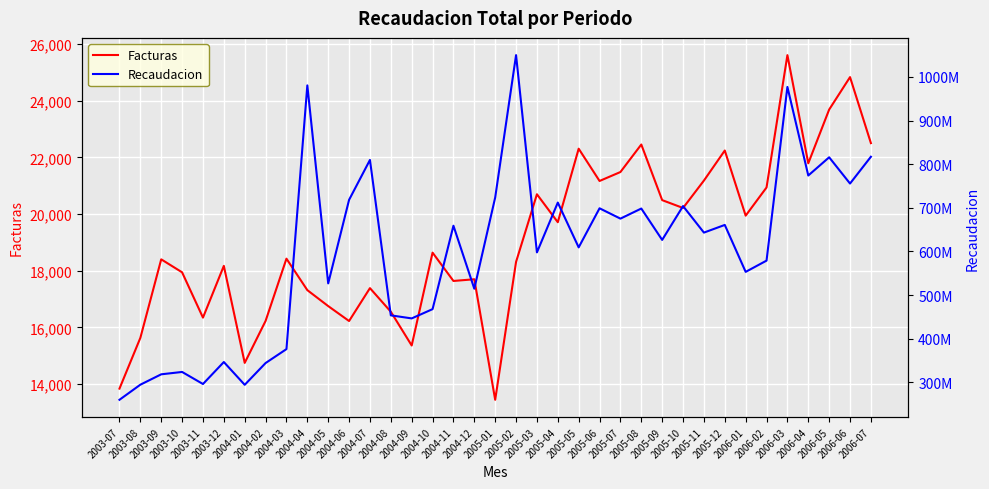

Read the Facturas value at 2006-07, to the nearest 100.

22500